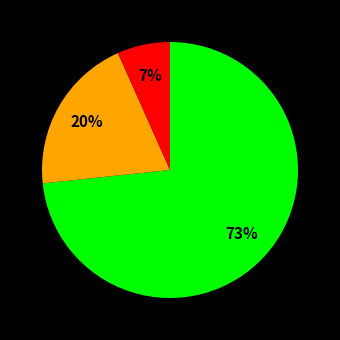

To the nearest percent, what is the average slice percentage?

33%